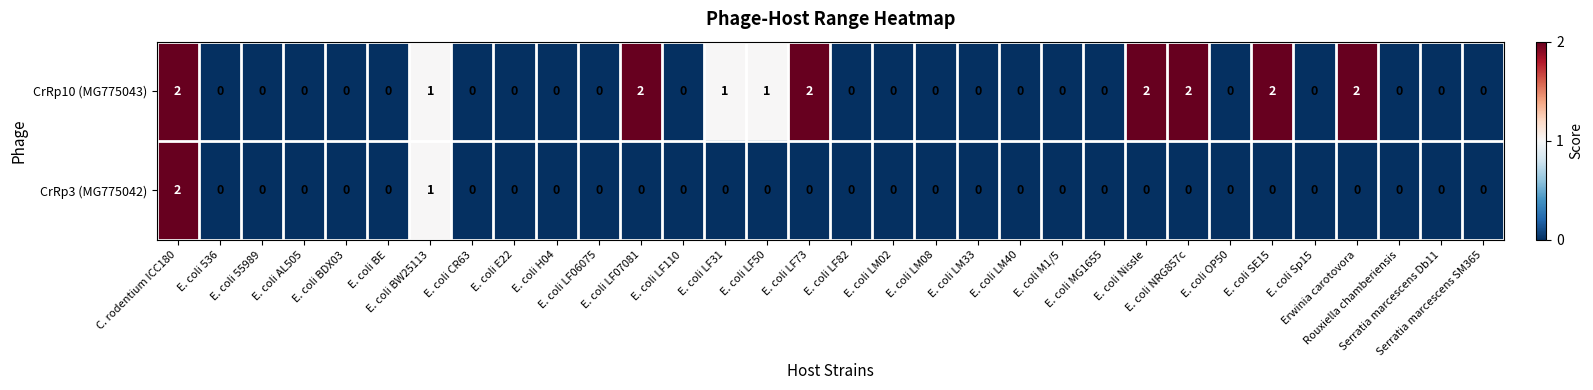

Which series has the largest total across all categories?

CrRp10 (MG775043)